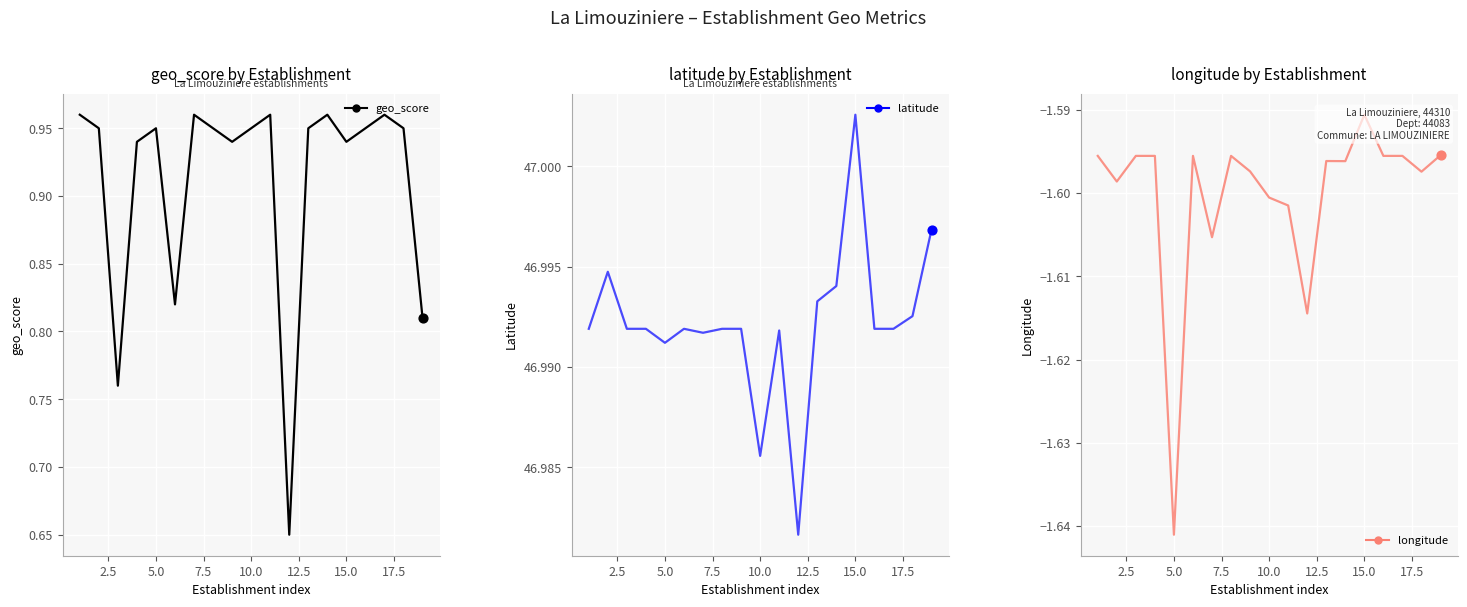

Which series contains the highest Y value?

latitude